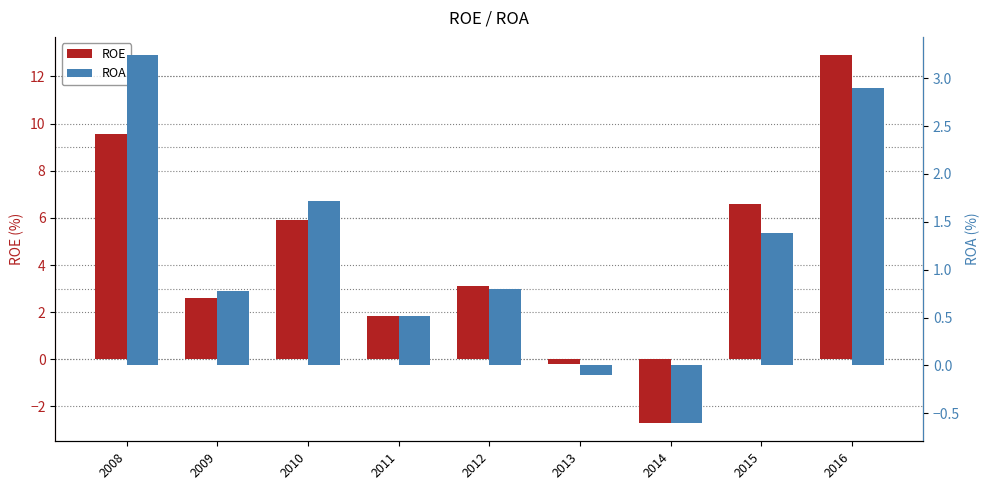

Count the number of categories in the chart.

9